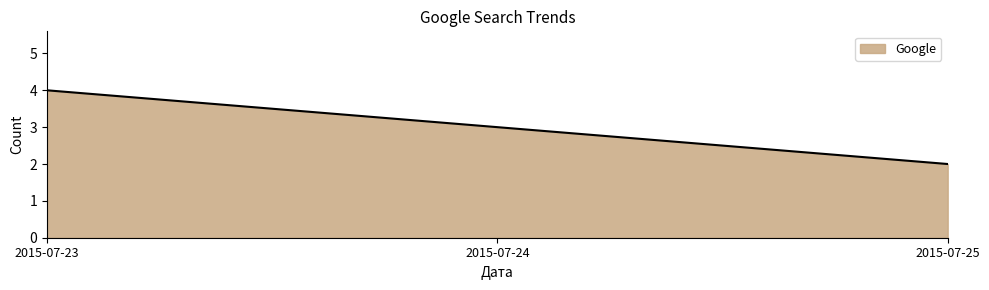

What is the smallest value displayed?

2